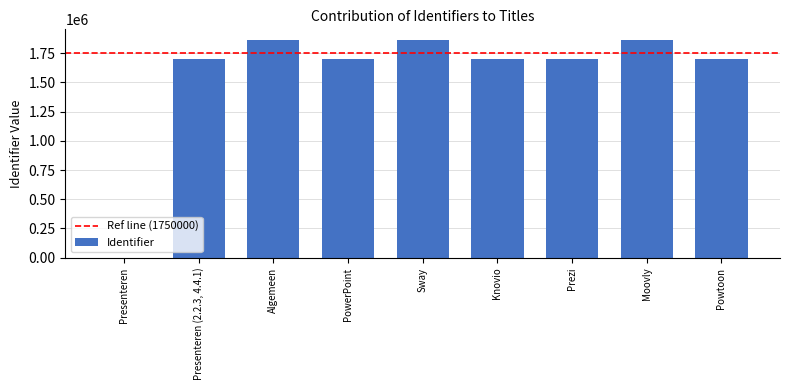

The value at Powtoon is 2743888. True or false?

False